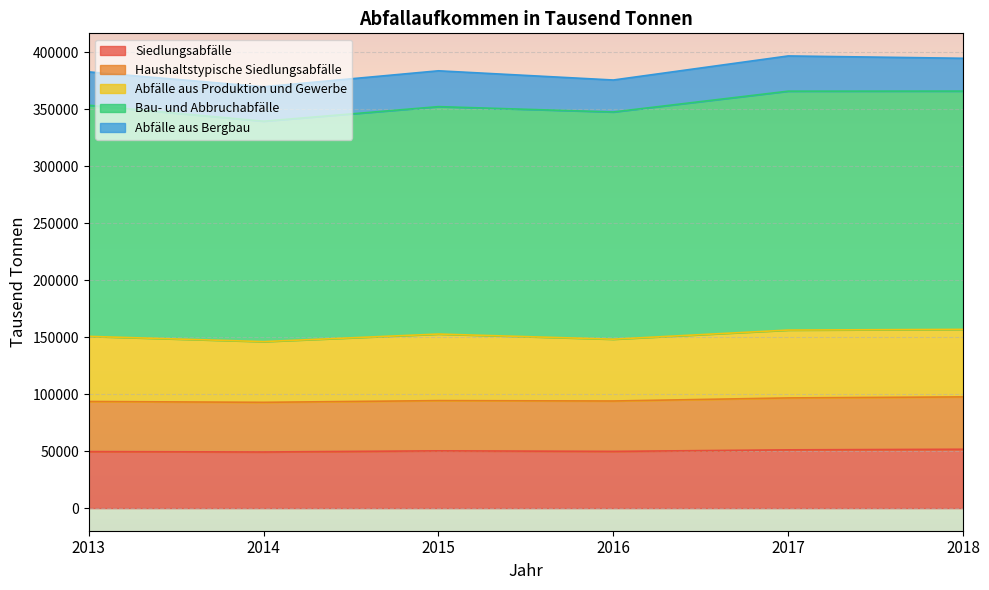

What is the total value across all series at 2018?

394557